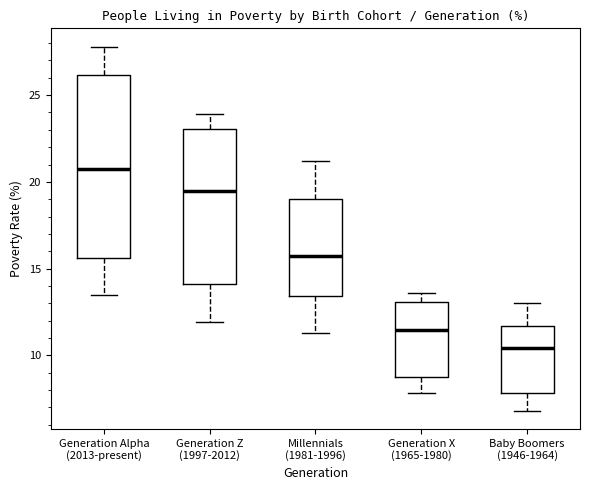

Which box's median line is the lowest?

Baby Boomers (1946-1964)